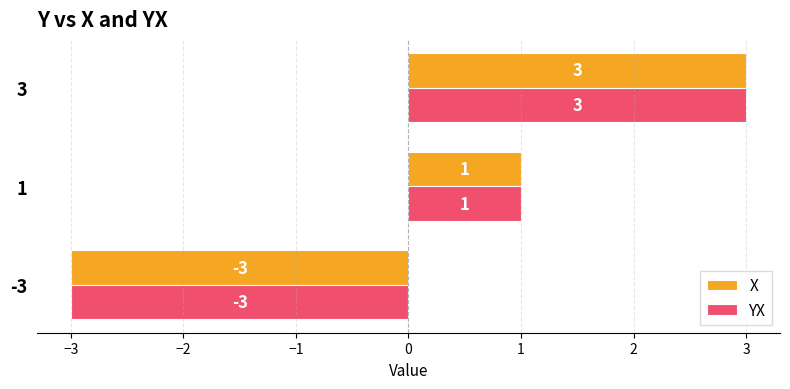

At which label does X reach its peak?

3